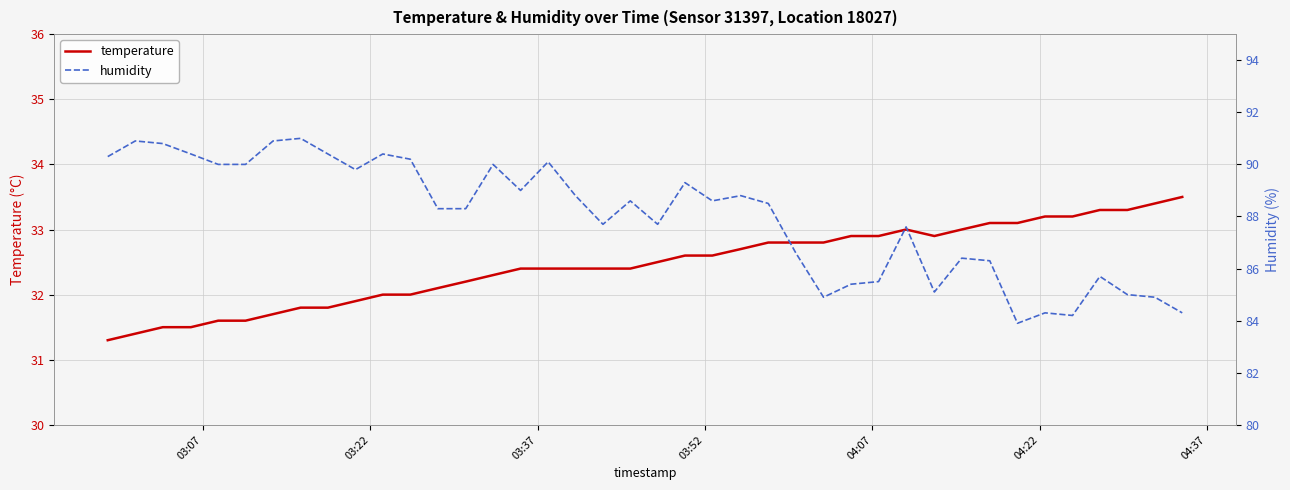

True or false: temperature and humidity cross at least once.

False